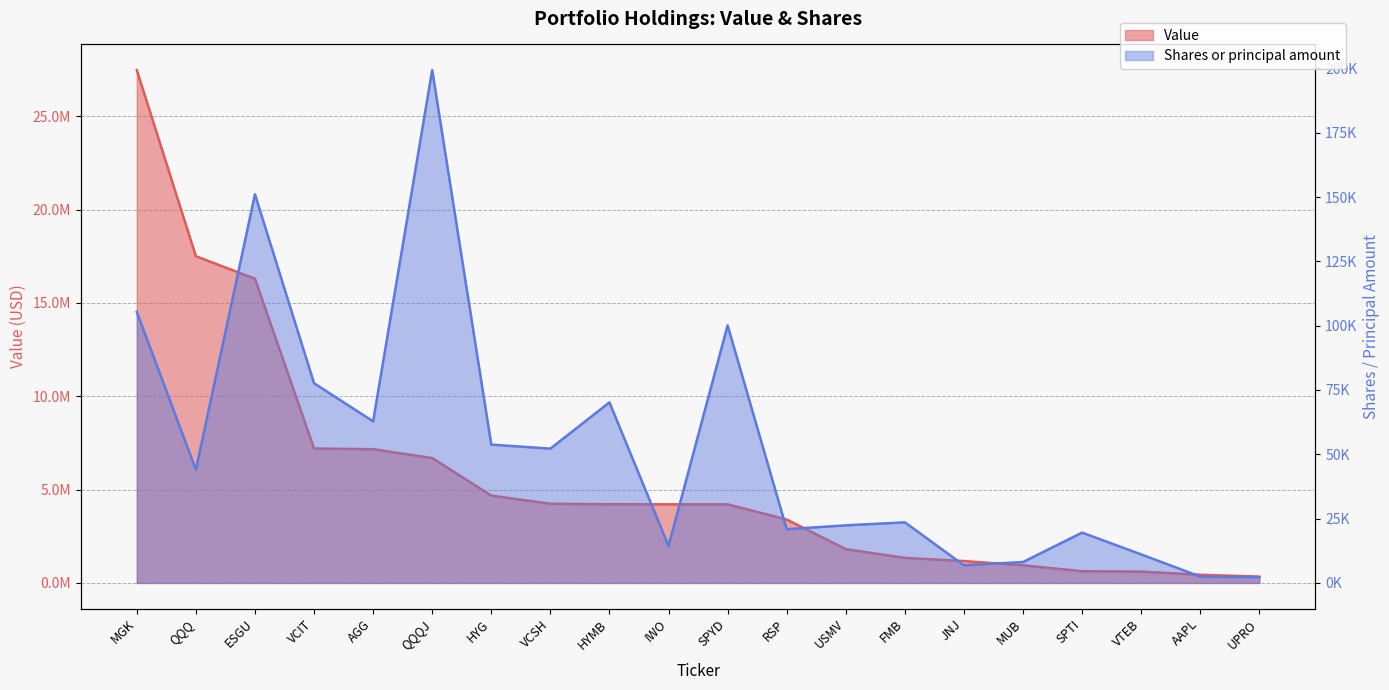

At how many categories does at least one series exceed 13858524?

3